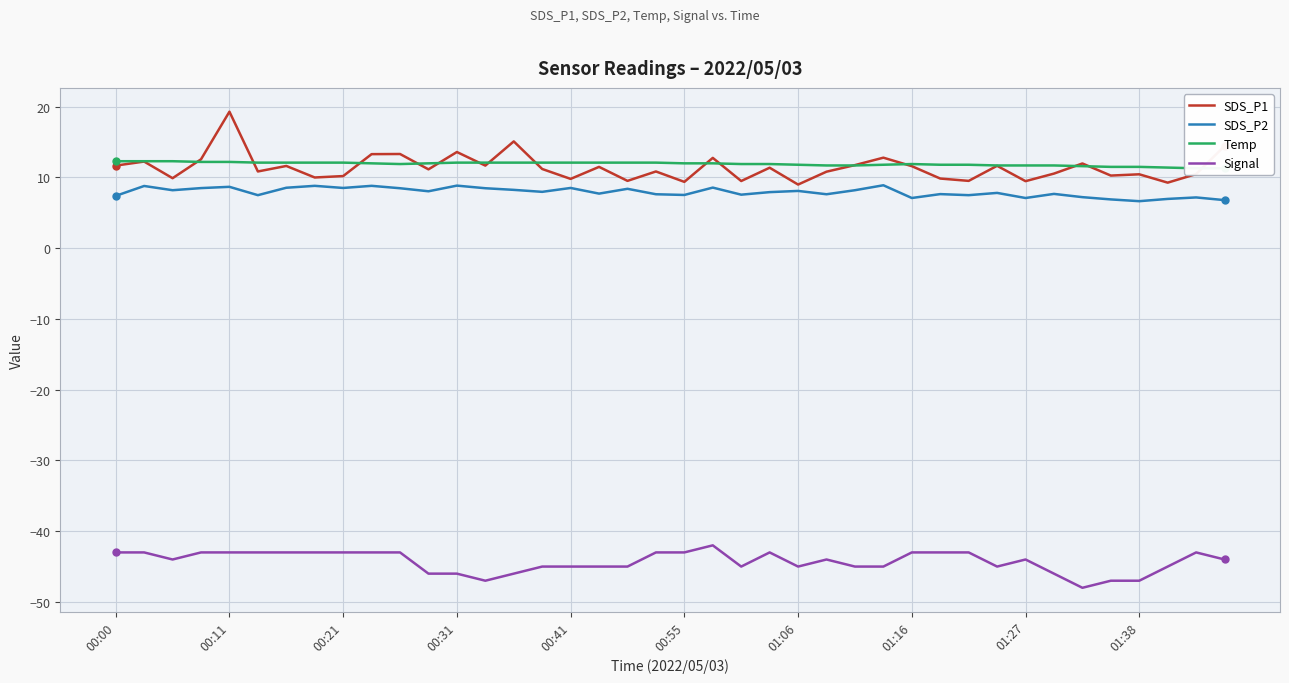

In Temp, how many points are higher than both neighbors (excluding endpoints)?

1